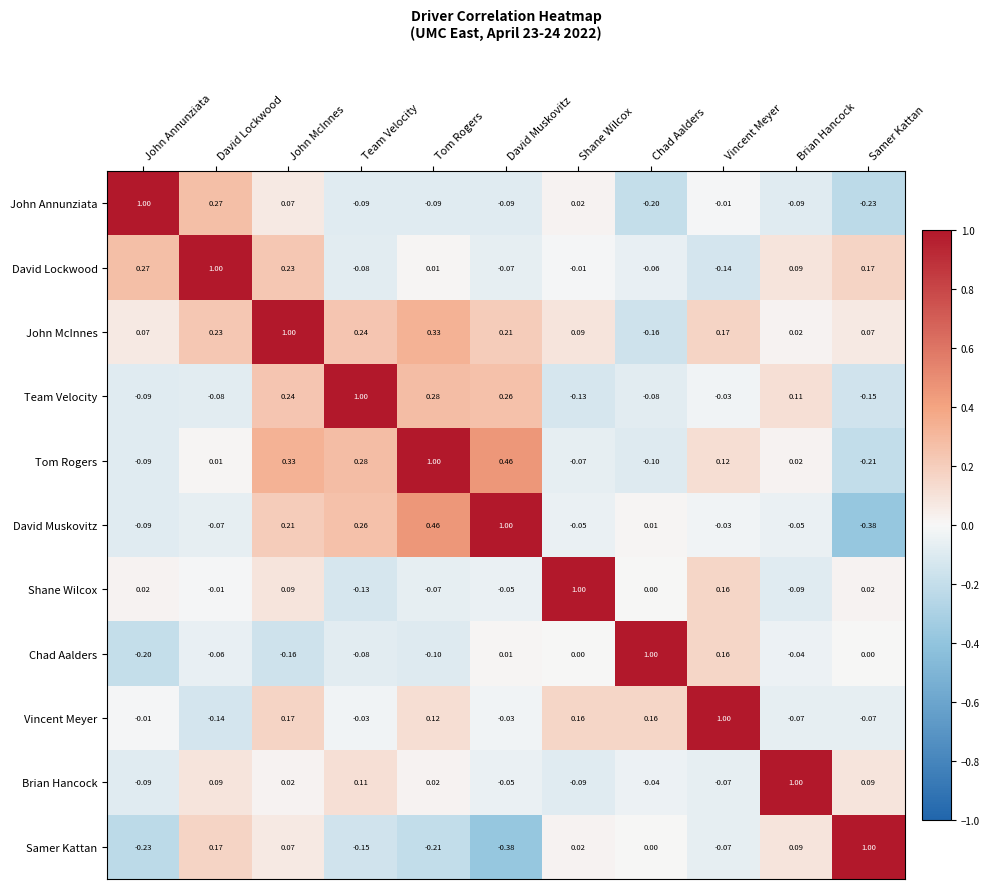

Is the value of Chad Aalders at Tom Rogers greater than the value of Team Velocity at Vincent Meyer?

No